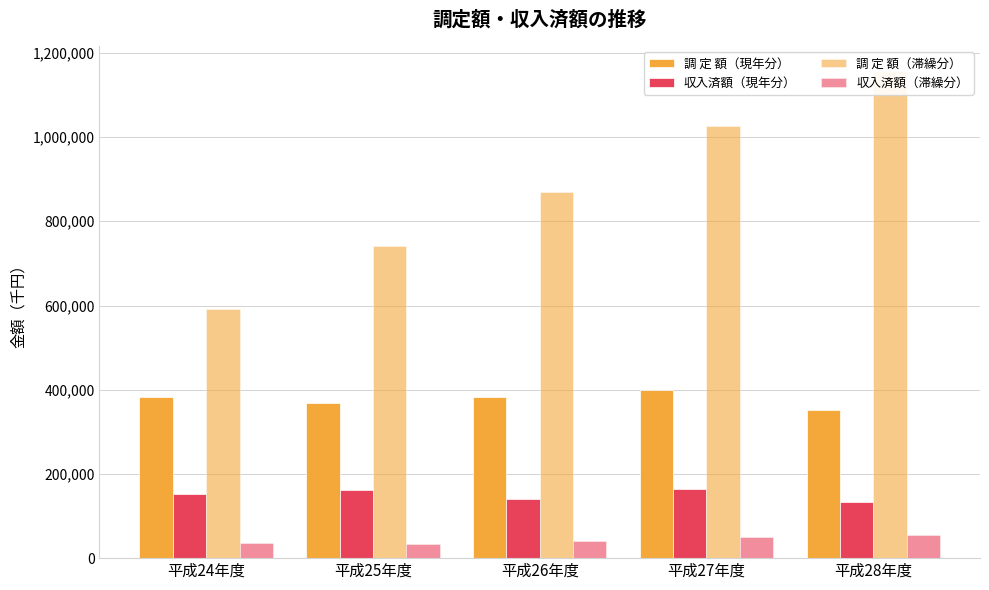

Where is 収入済額（滞繰分） nearest to the value 44622?

平成26年度